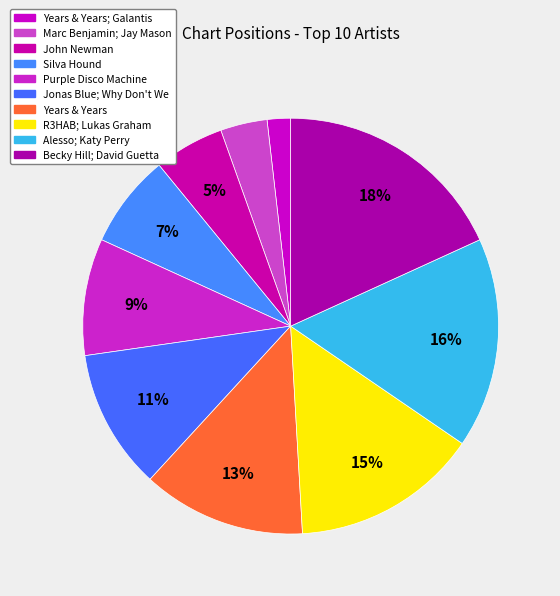

Is the sum of John Newman and Becky Hill; David Guetta greater than half?

No